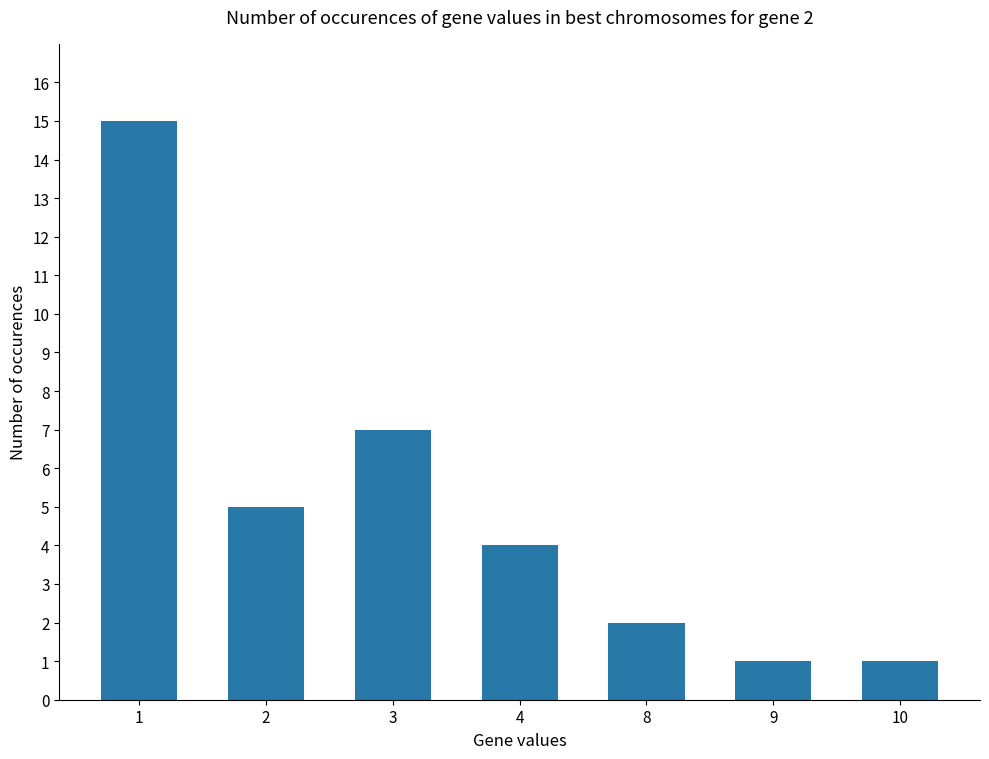

How many data points are less than 4?

3